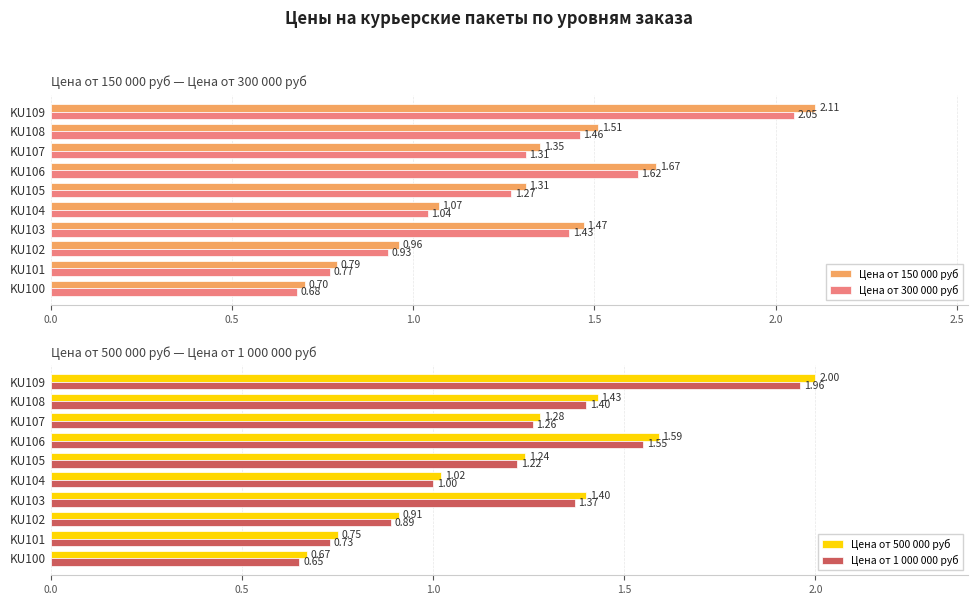

What is the sum of the Цена от 150 000 руб values at KU106 and KU108?

3.2